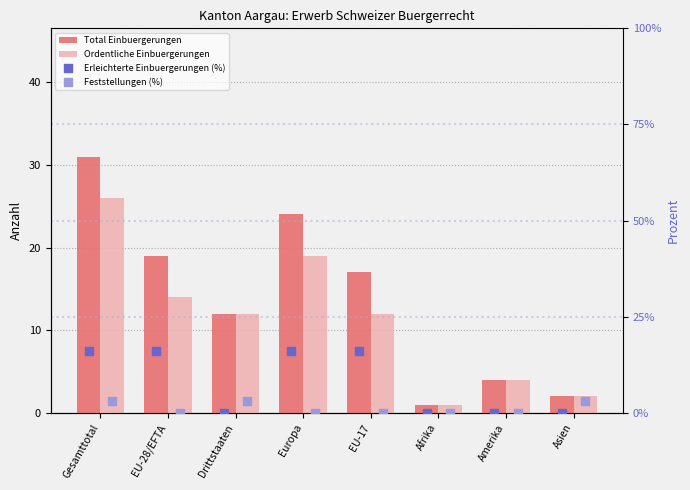

What is the total value across all series at Asien?

7.2